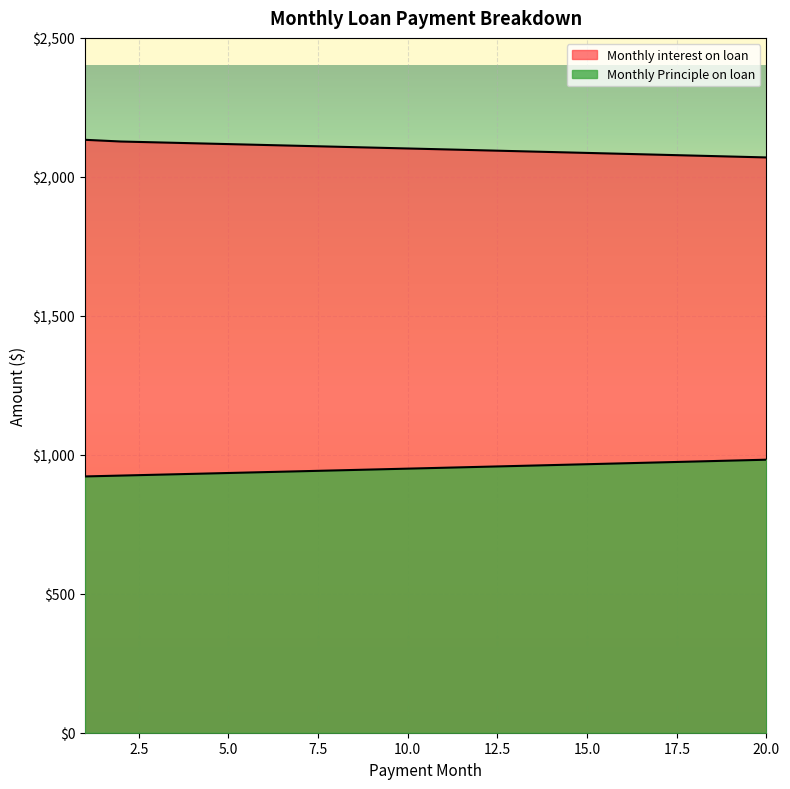

True or false: Monthly interest on loan has a value of 2111.6 at 7.

True